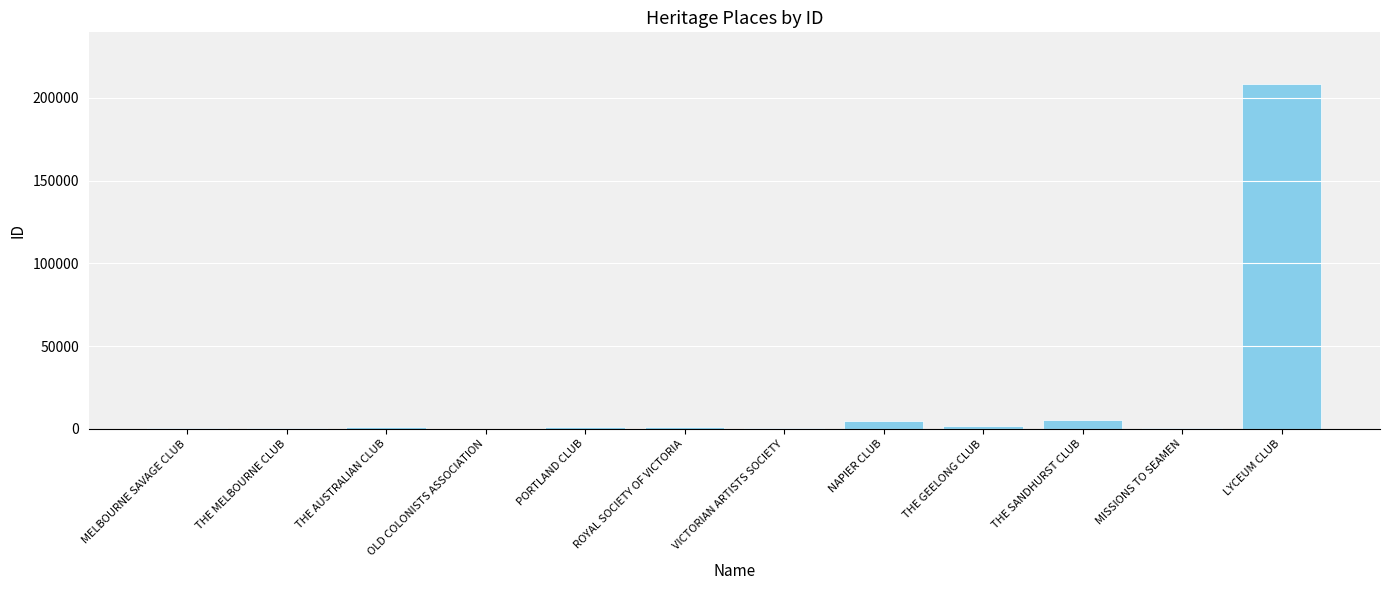

What is the difference between the values at ROYAL SOCIETY OF VICTORIA and THE MELBOURNE CLUB?

108